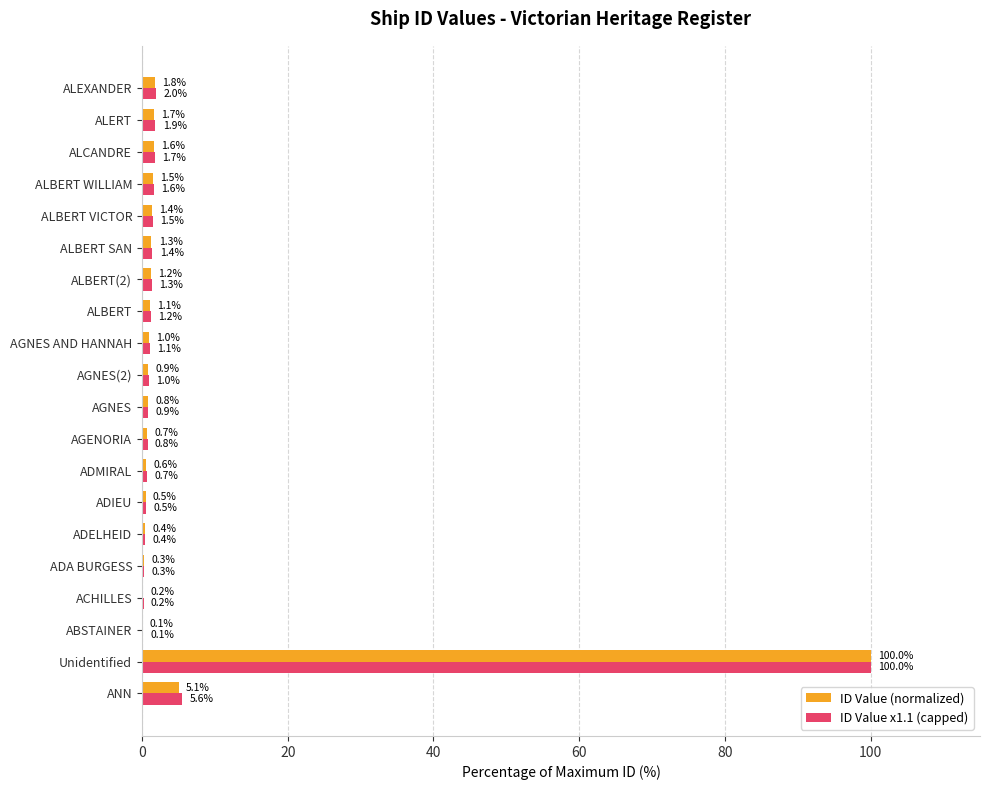

What is the approximate value of ID Value x1.1 (capped) at ANN?

5.6